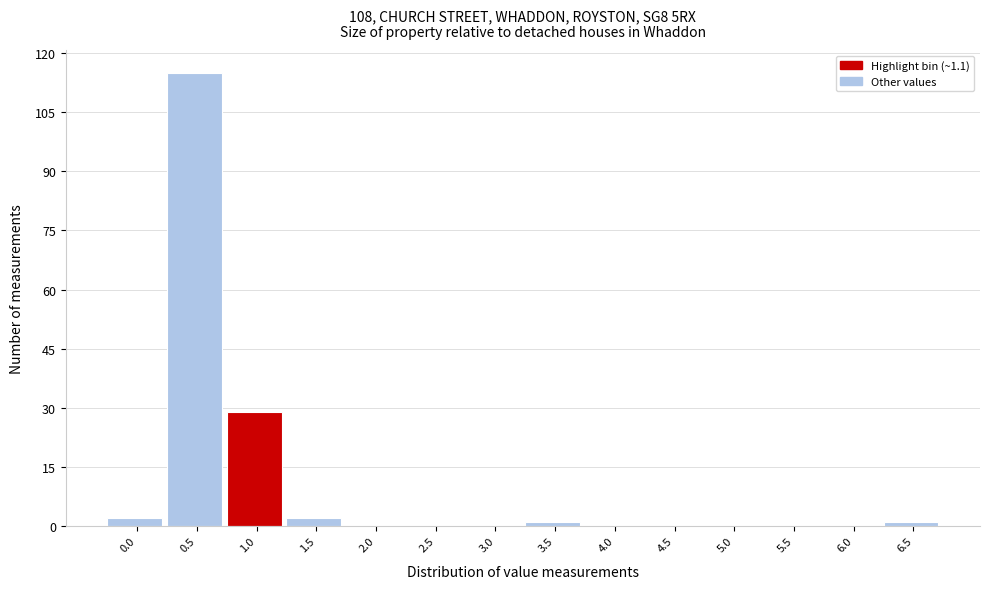

Reading left to right, transcribe all the data shown in this chart.

0.0=2	0.5=115	1.0=29	1.5=2	2.0=0	2.5=0	3.0=0	3.5=1	4.0=0	4.5=0	5.0=0	5.5=0	6.0=0	6.5=1